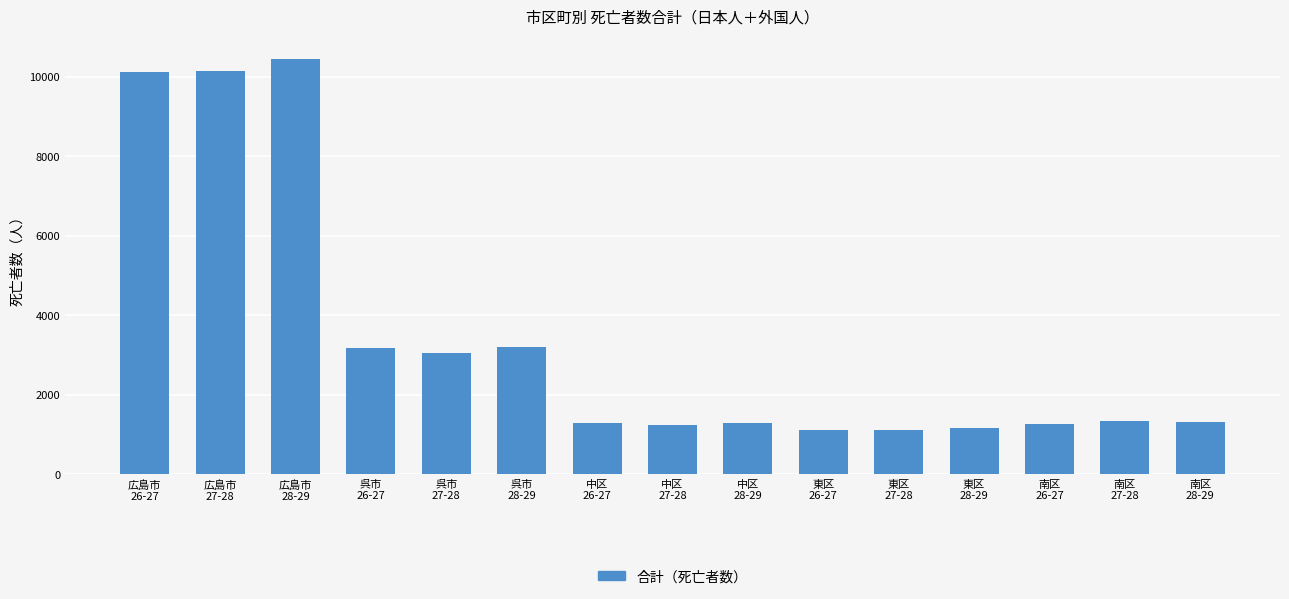

What is the difference between the maximum and minimum values?

9320